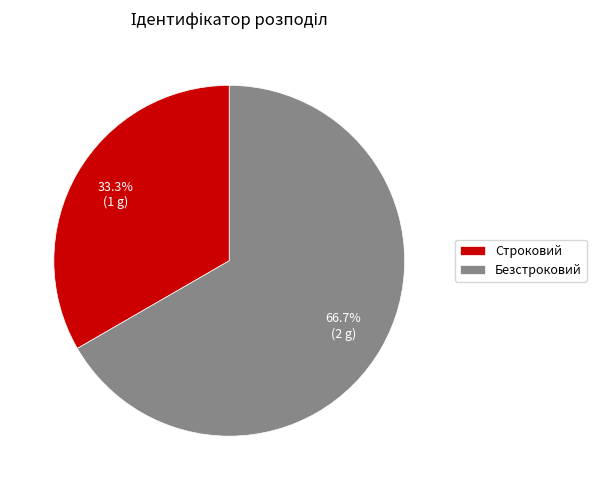

Which slice is the largest?

Безстроковий